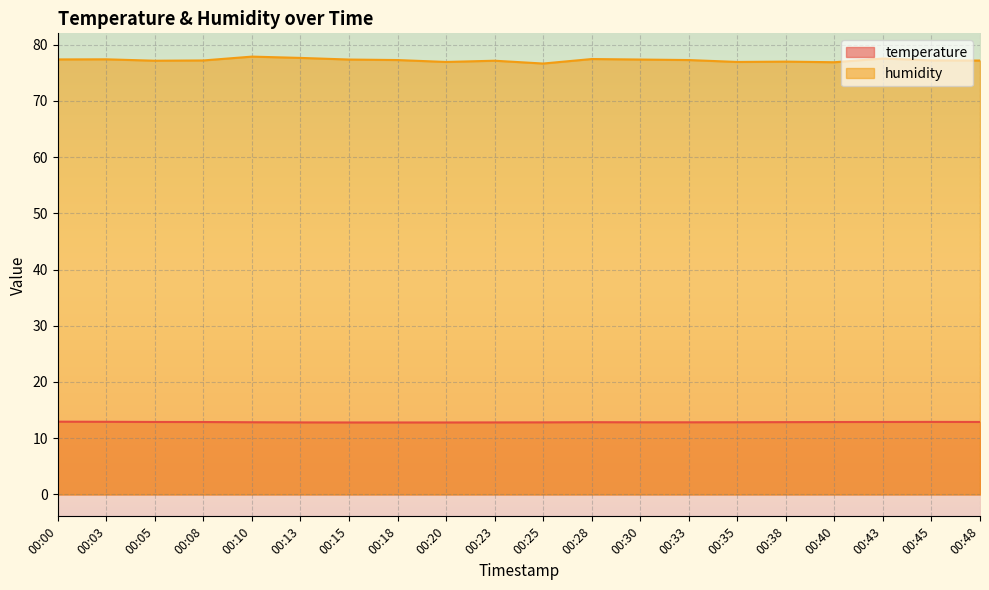

Where is humidity nearest to the value 77?

00:38